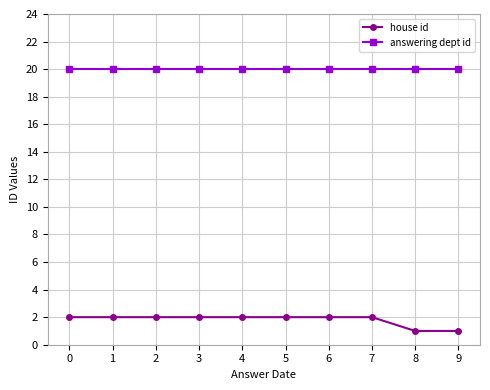

How many data points does each series have?

10